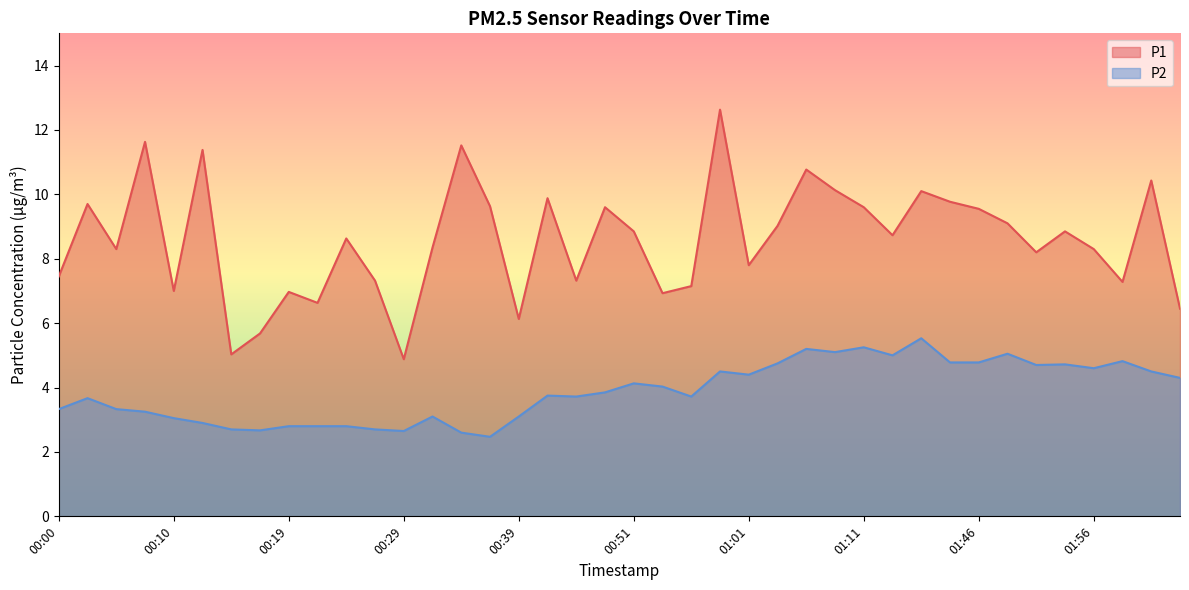

True or false: P2 and P1 cross at least once.

False